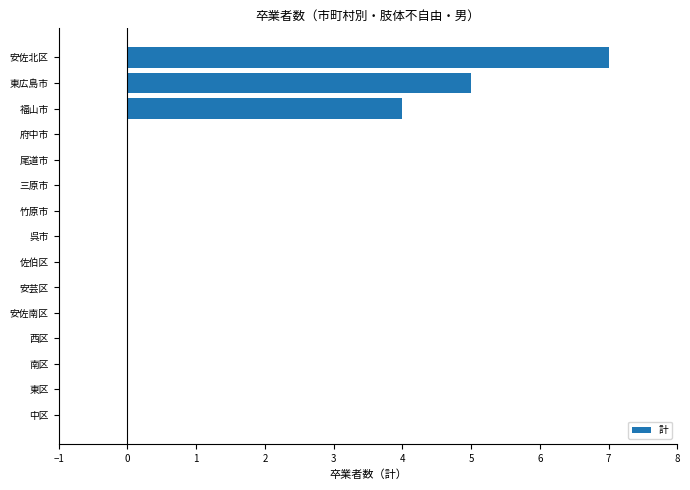

True or false: the data shows 0 at 府中市.

True